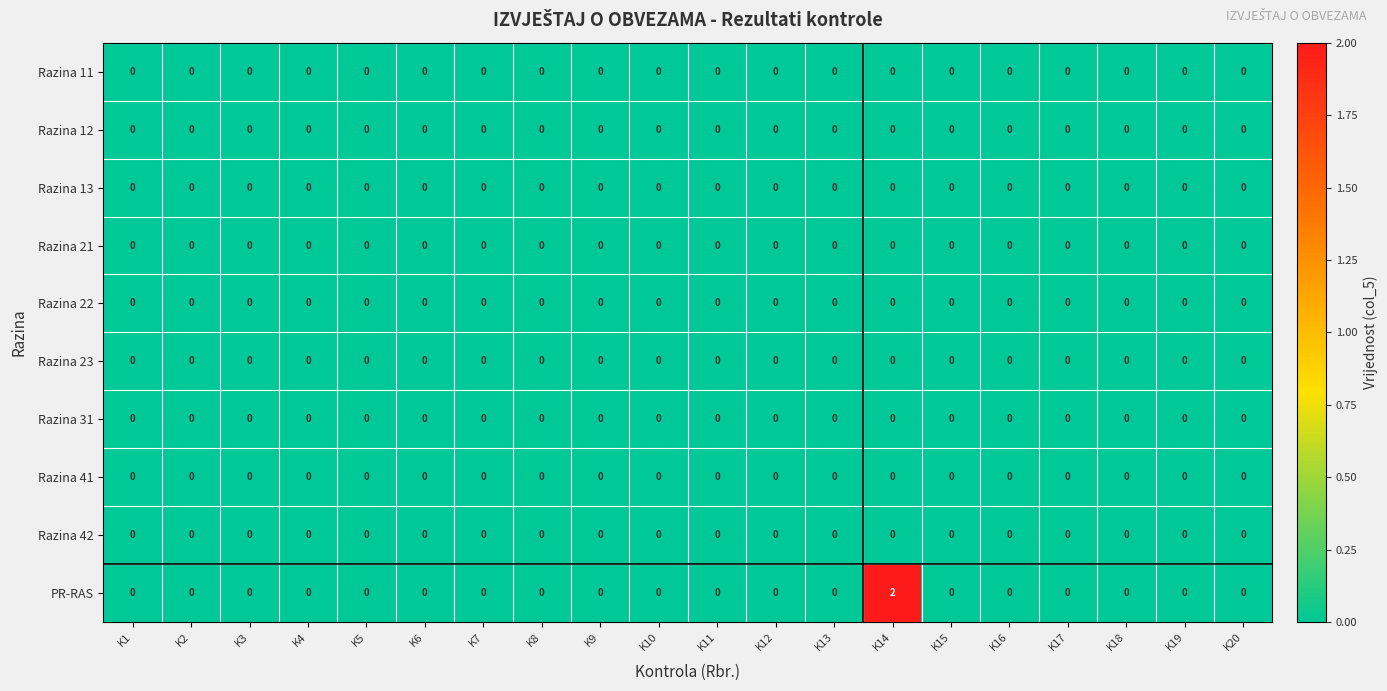

What is the greatest value displayed?

2